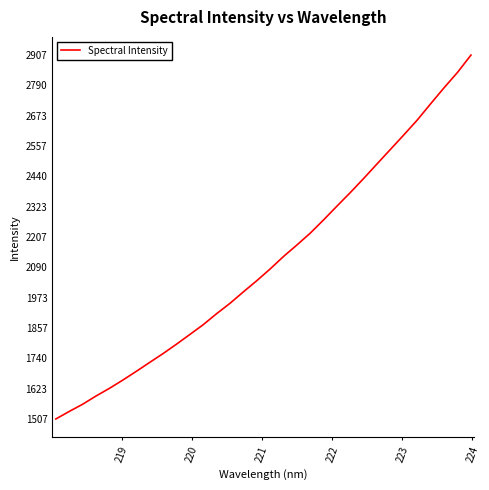

What is the smallest value displayed?

1506.8